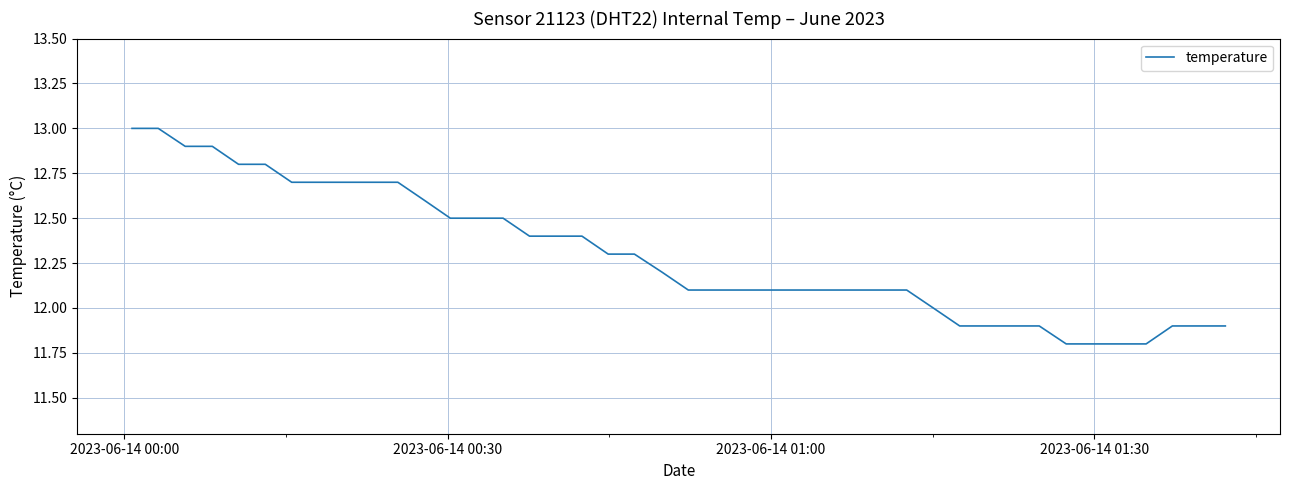

Reading left to right, extract all data points from this chart.

13.0	13.0	12.9	12.9	12.8	12.8	12.7	12.7	12.7	12.7	12.7	12.6	12.5	12.5	12.5	12.4	12.4	12.4	12.3	12.3	12.2	12.1	12.1	12.1	12.1	12.1	12.1	12.1	12.0	11.9	11.9	11.9	11.9	11.8	11.8	11.8	11.8	11.9	11.9	11.9